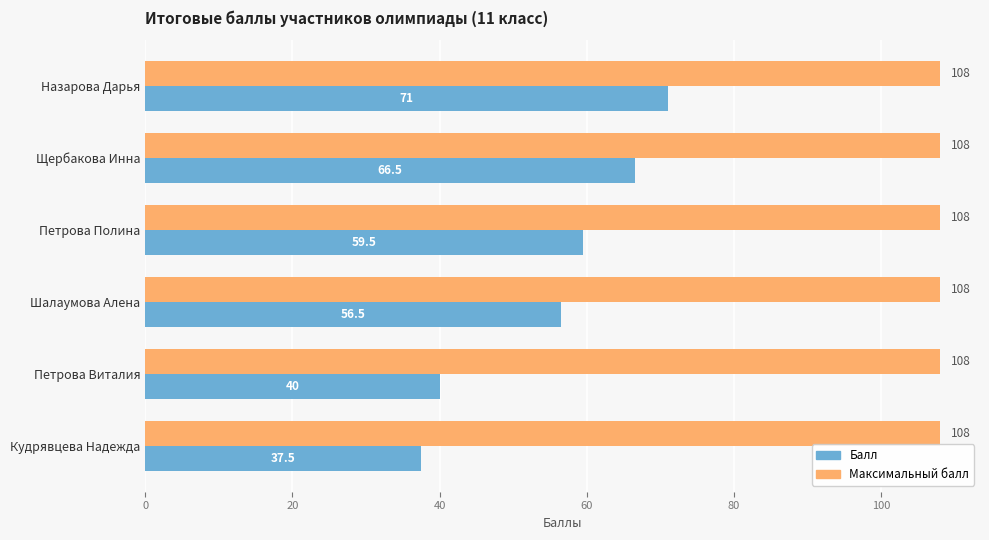

The Балл series shows 97.3 at Шалаумова Алена. True or false?

False